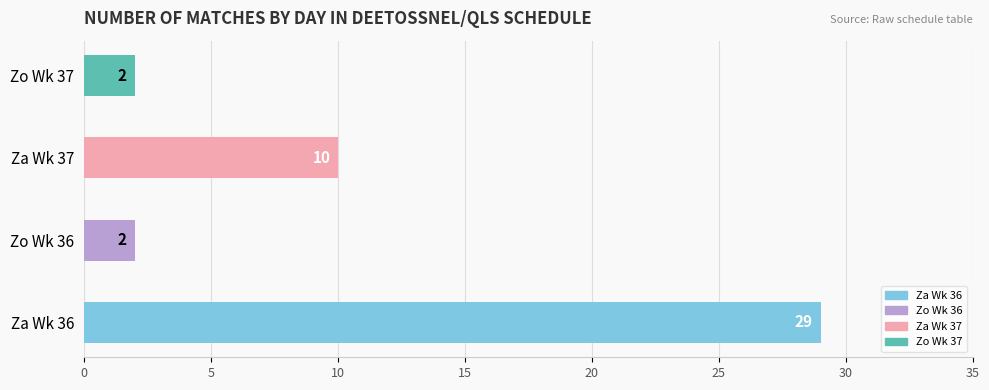

The chart shows a value of 2 at Zo Wk 36. True or false?

True